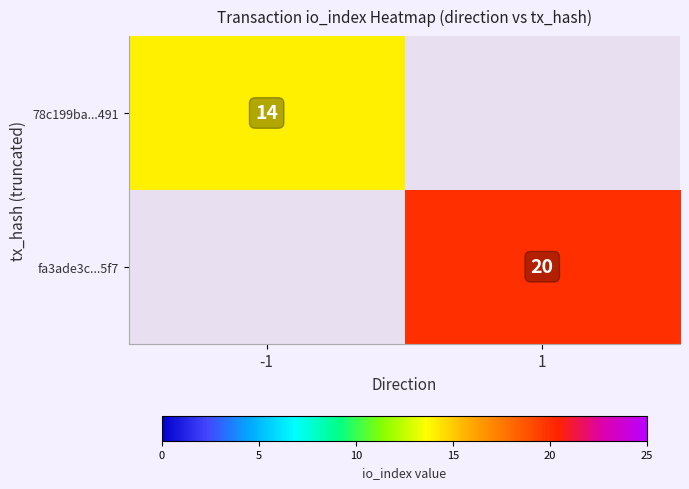

How many distinct data groups are displayed?

2